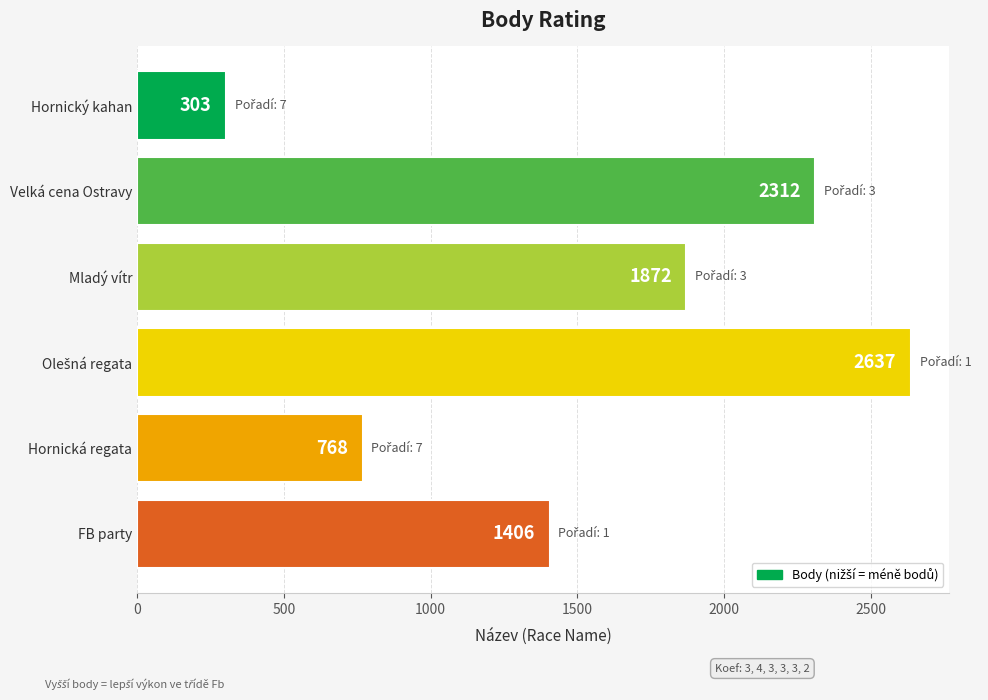

How many series are shown in this chart?

1